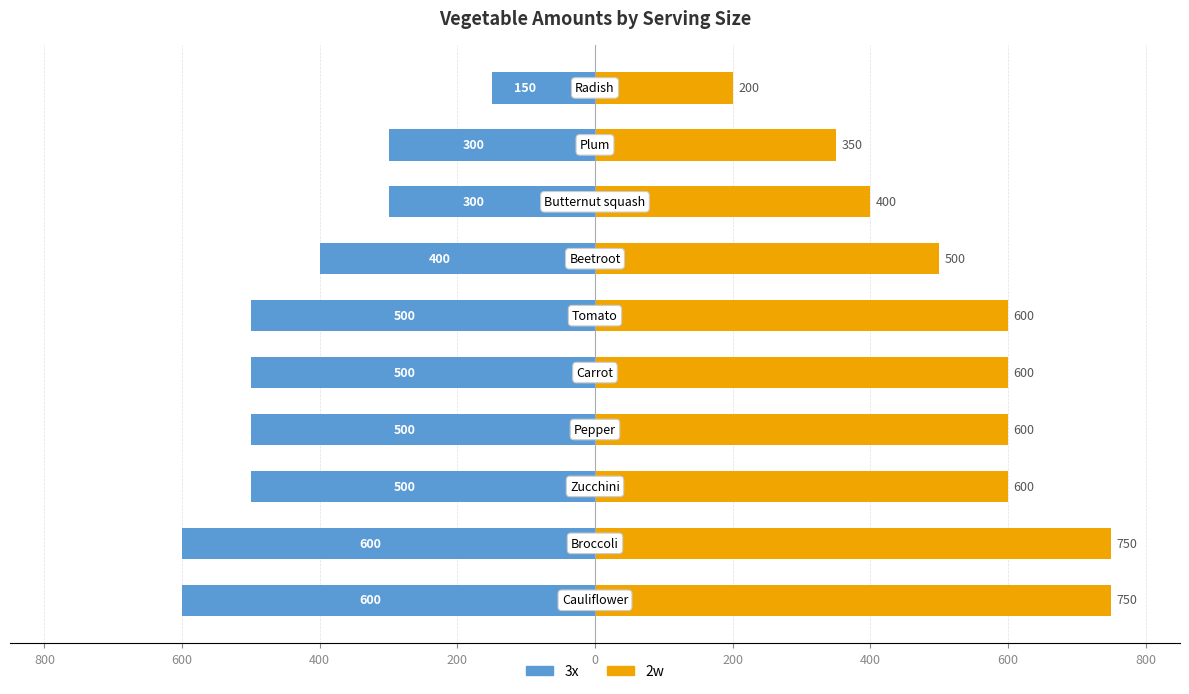

What is the minimum value for 3x?

-600